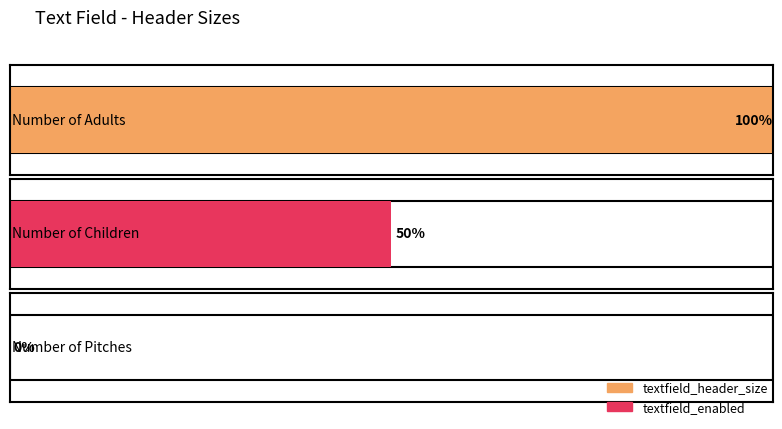

What position from the left is Number of Pitches?

3